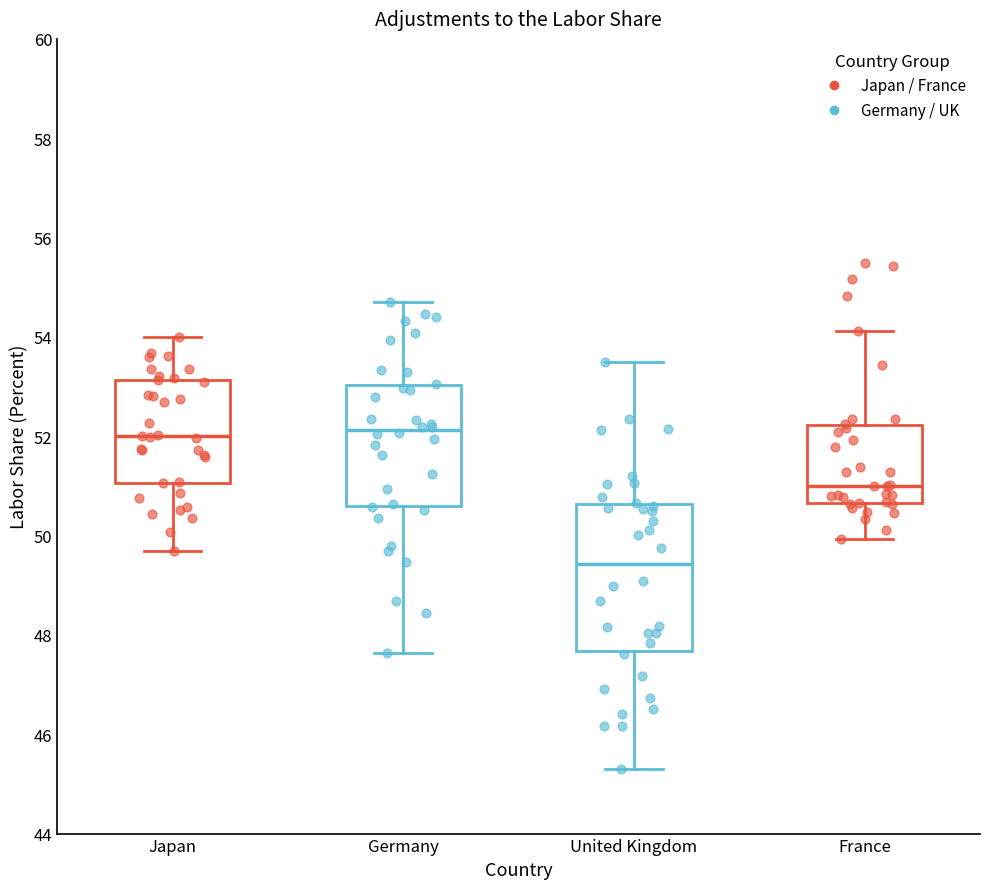

Comparing the boxes themselves (not the whiskers), which one is the tallest?

United Kingdom